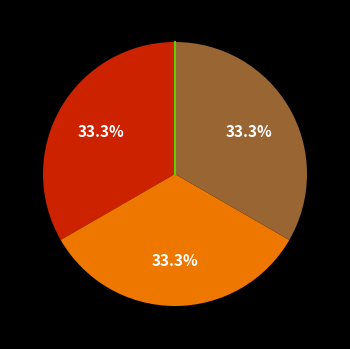

Is there any slice that represents more than half of the pie?

No